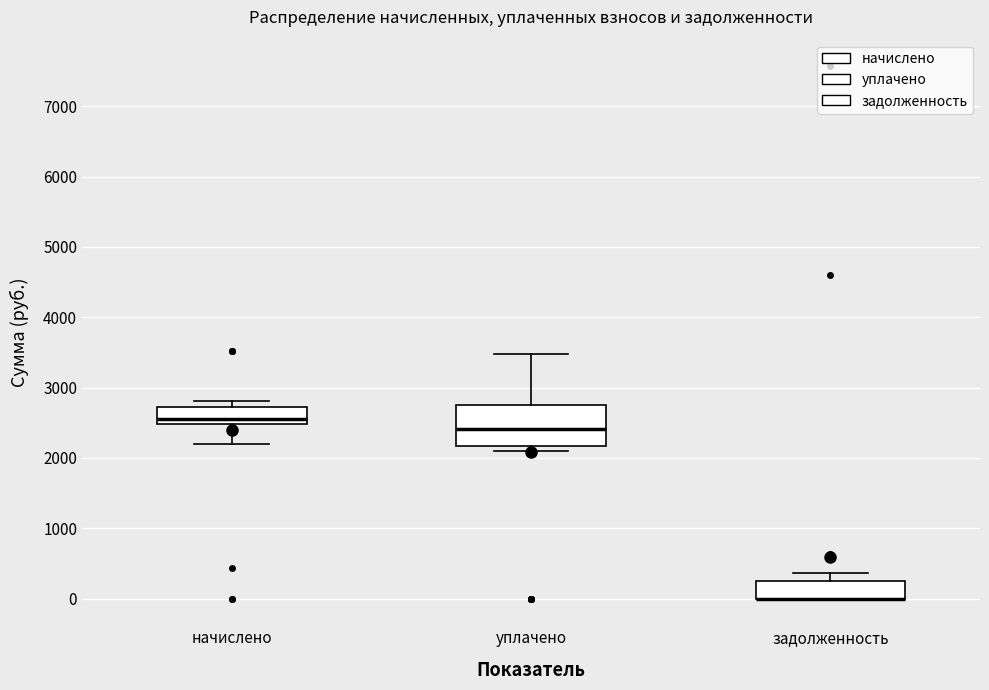

Where does the lower whisker of the box for начислено end on the y-axis? The values are not printed on the chart, so give them approximately, as read against the axis.

2200